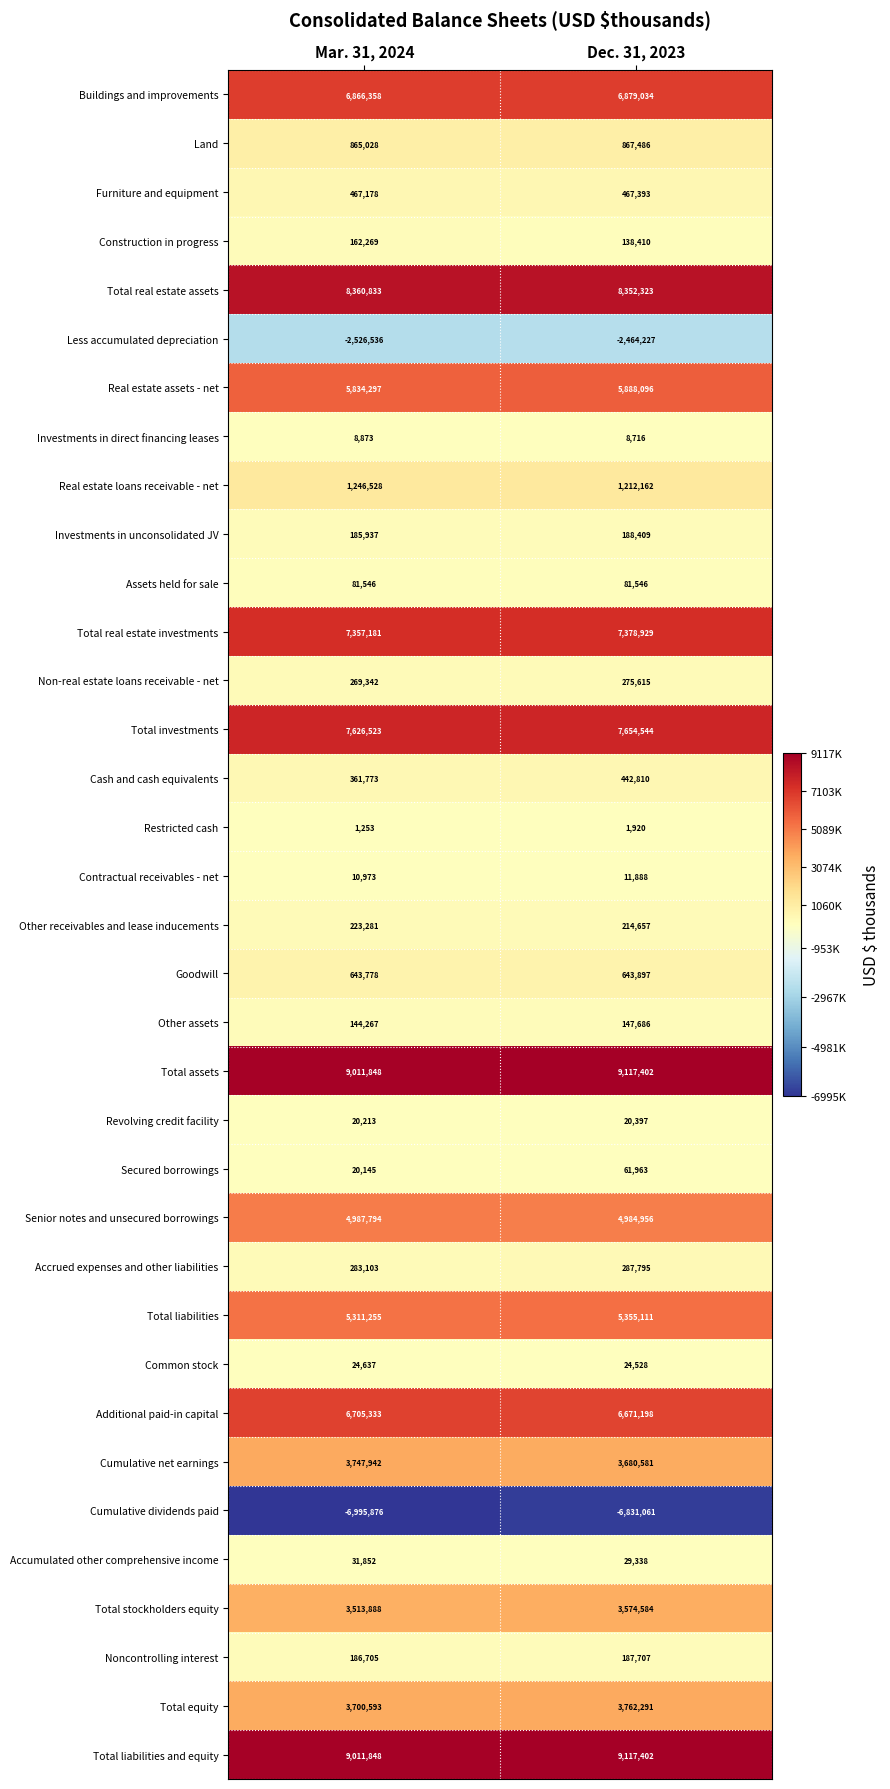

Where is Additional paid-in capital nearest to the value 6688265?

Dec. 31, 2023